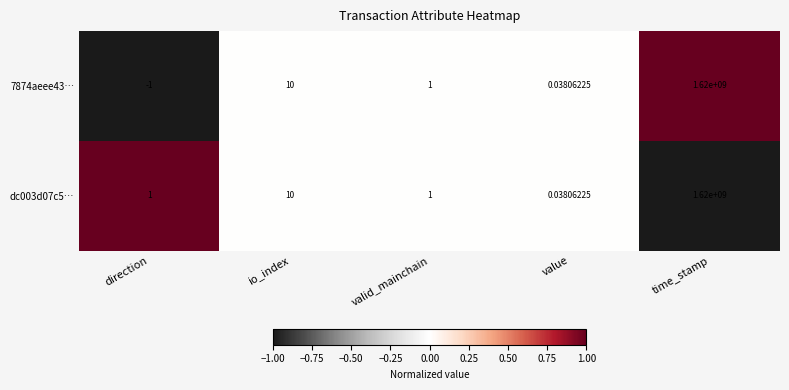

Which label corresponds to the smallest value in the chart?

direction